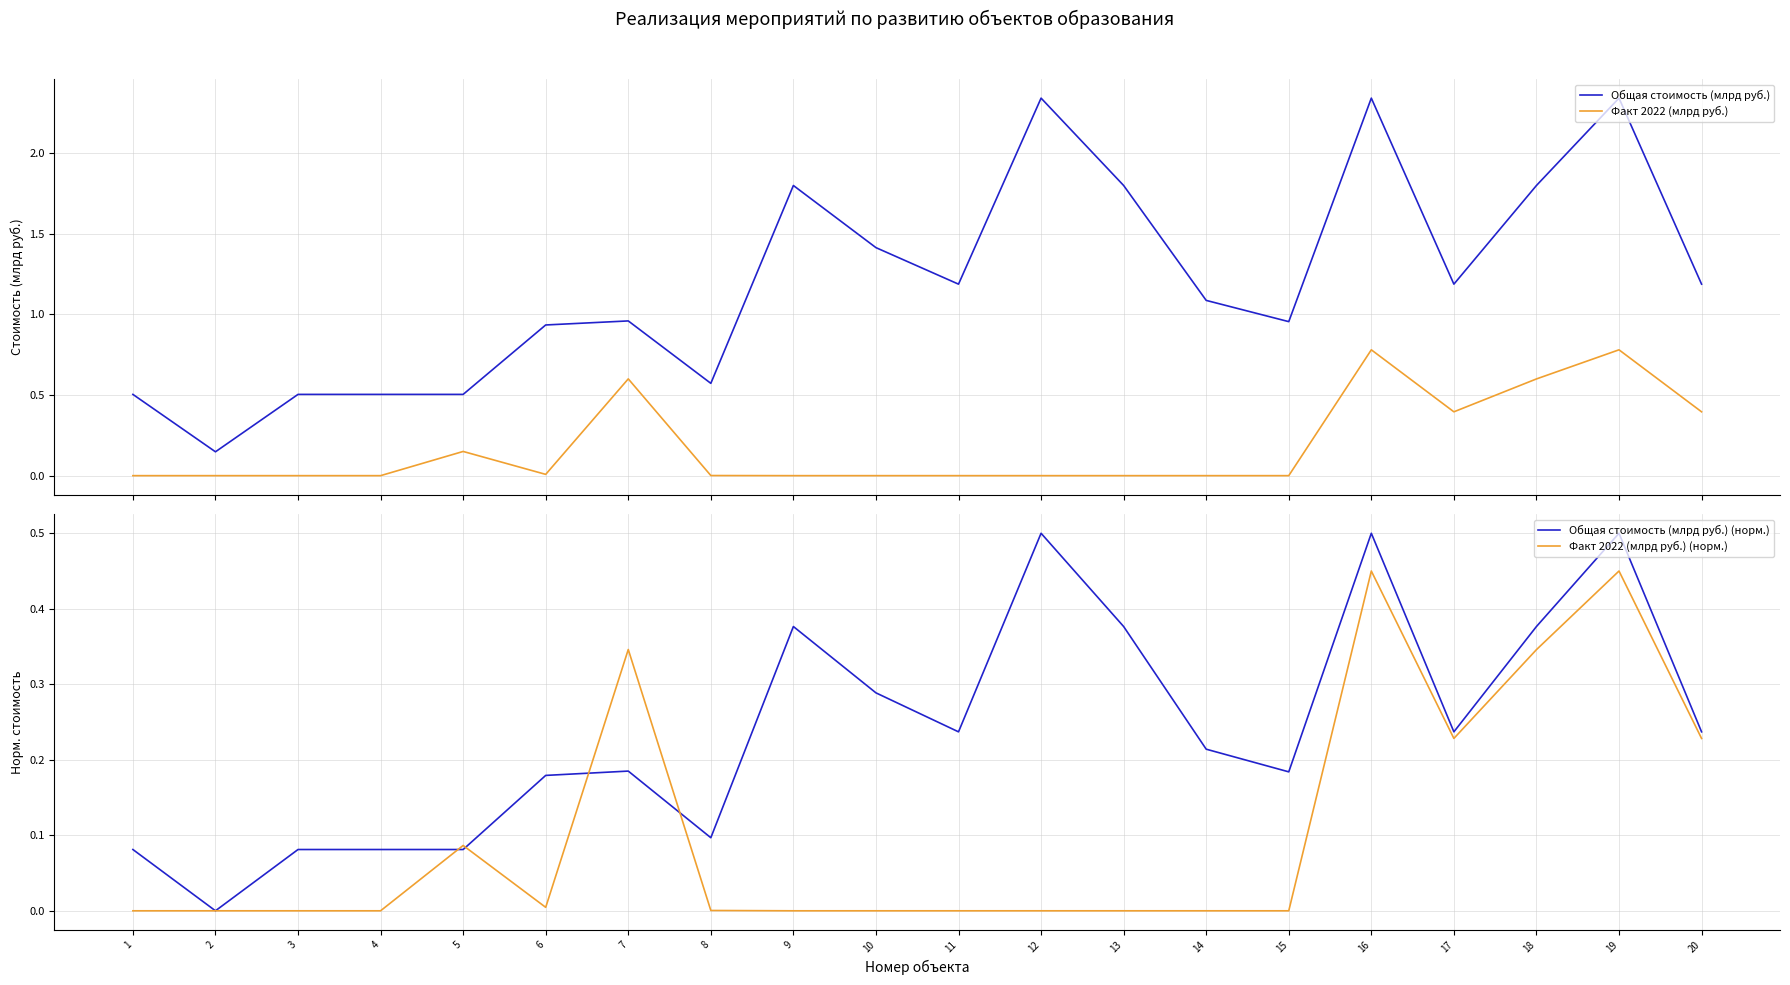

Rank the series at 11 from highest to lowest value.

Общая стоимость (млрд руб.), Общая стоимость (млрд руб.) (норм.), Факт 2022 (млрд руб.), Факт 2022 (млрд руб.) (норм.)